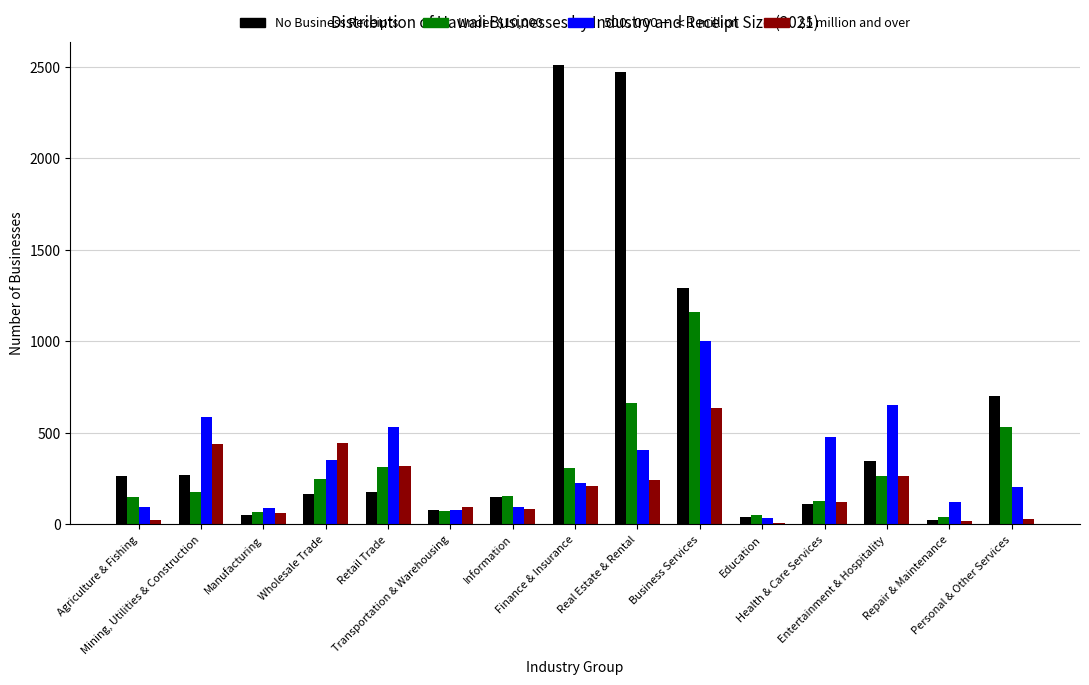

Where is Under $10,000 nearest to the value 602?

Real Estate & Rental